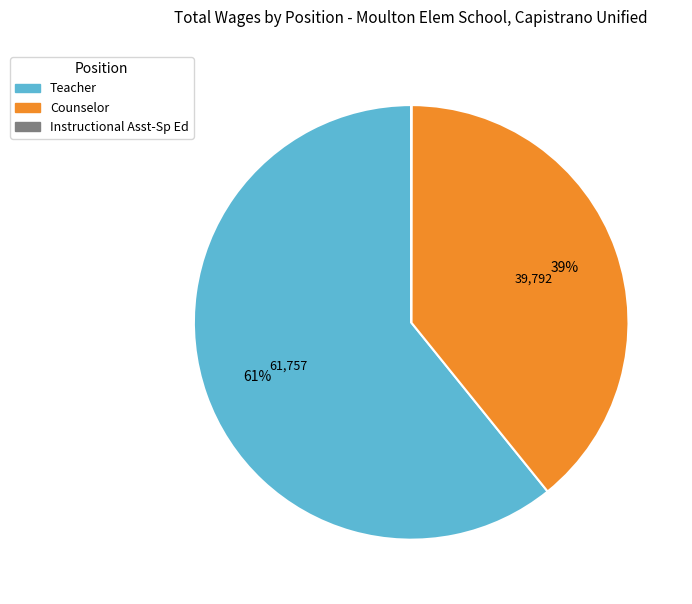

To the nearest percent, what percentage of the pie is Teacher?

61%